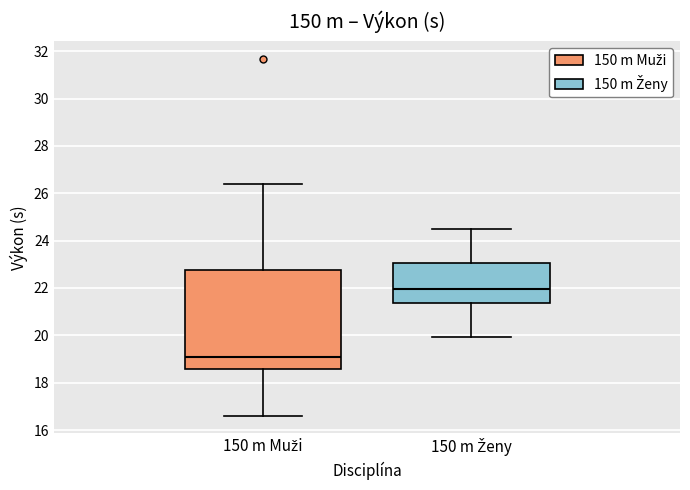

Reading left to right, transcribe this box plot: for each box, give where its median line is, the range the box spans, and where its two whiskers end, as read against the y-axis. The values are not printed on the chart, so give them approximately, as read against the axis.

150 m Muži: median 19.0, box 18.6 to 22.8, whiskers 16.6 to 26.4
150 m Ženy: median 22.0, box 21.4 to 23.0, whiskers 20.0 to 24.4